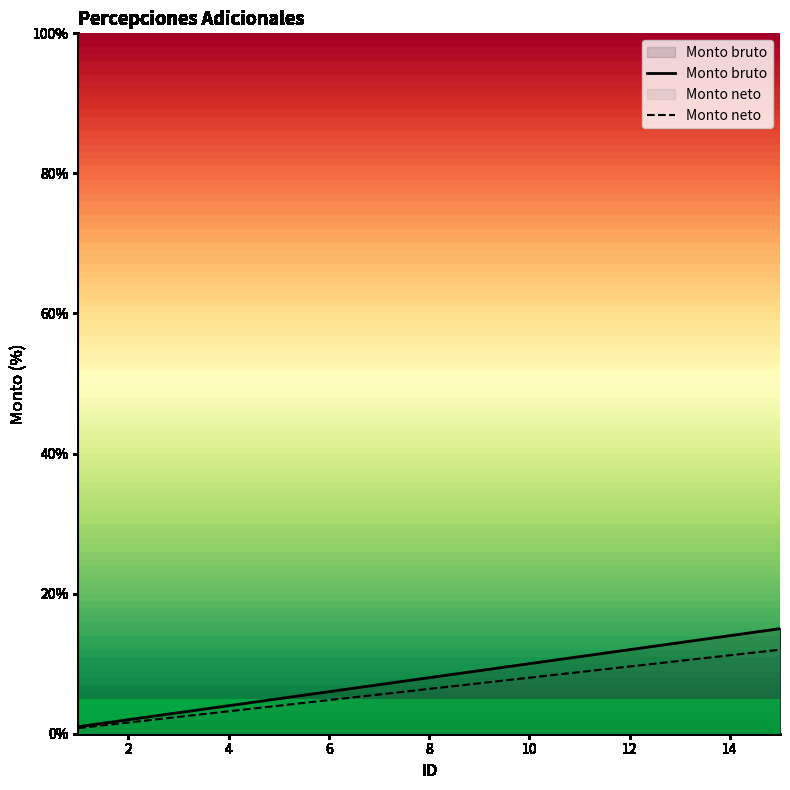

What is the total value across all series at 14?

25.2